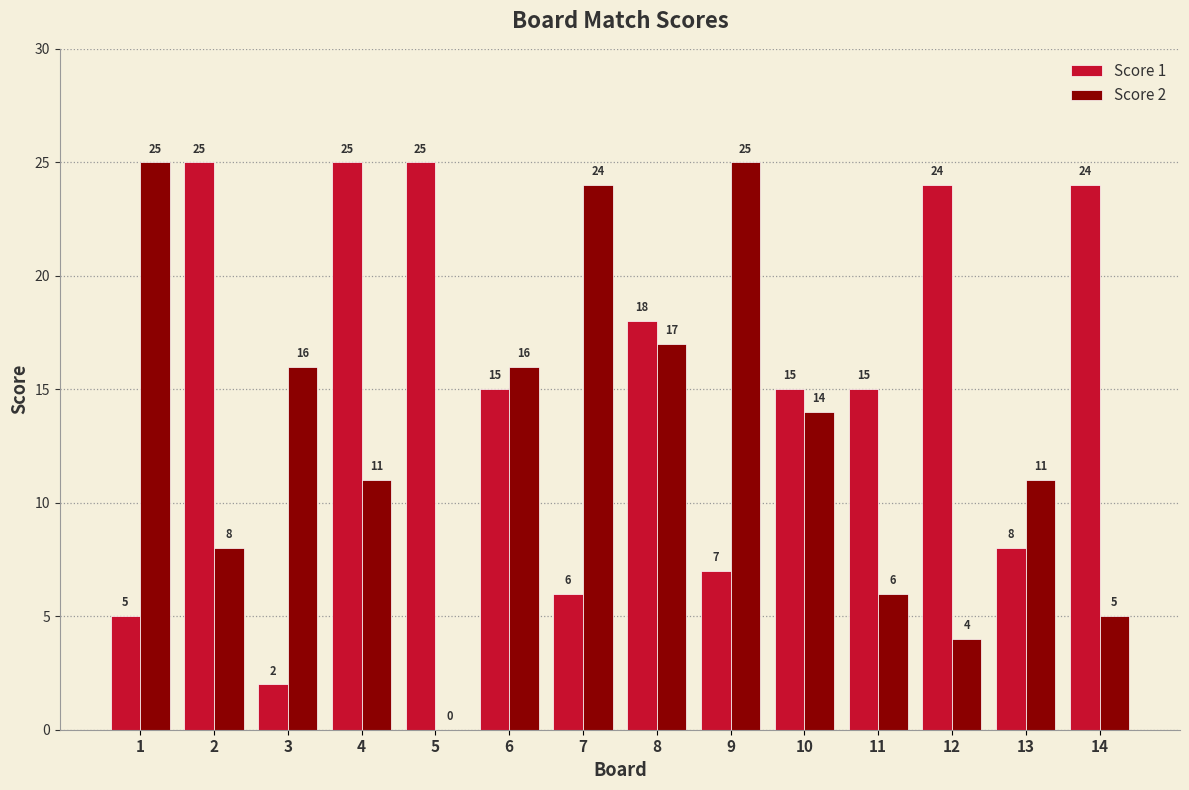

Is the value of Score 1 at 9 greater than the value of Score 2 at 13?

No